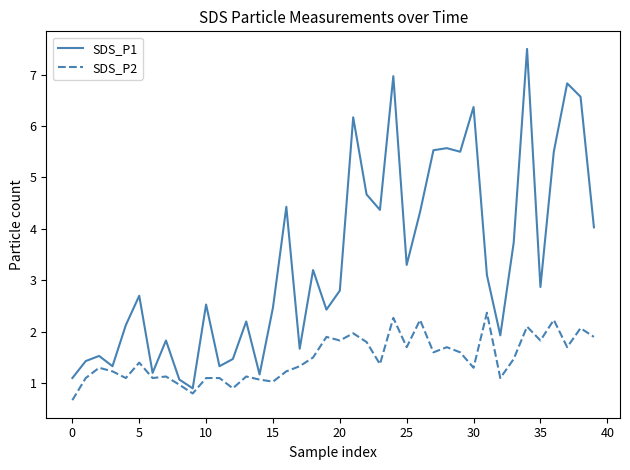

What is the difference between the maximum and minimum values in the SDS_P2 series?

1.7